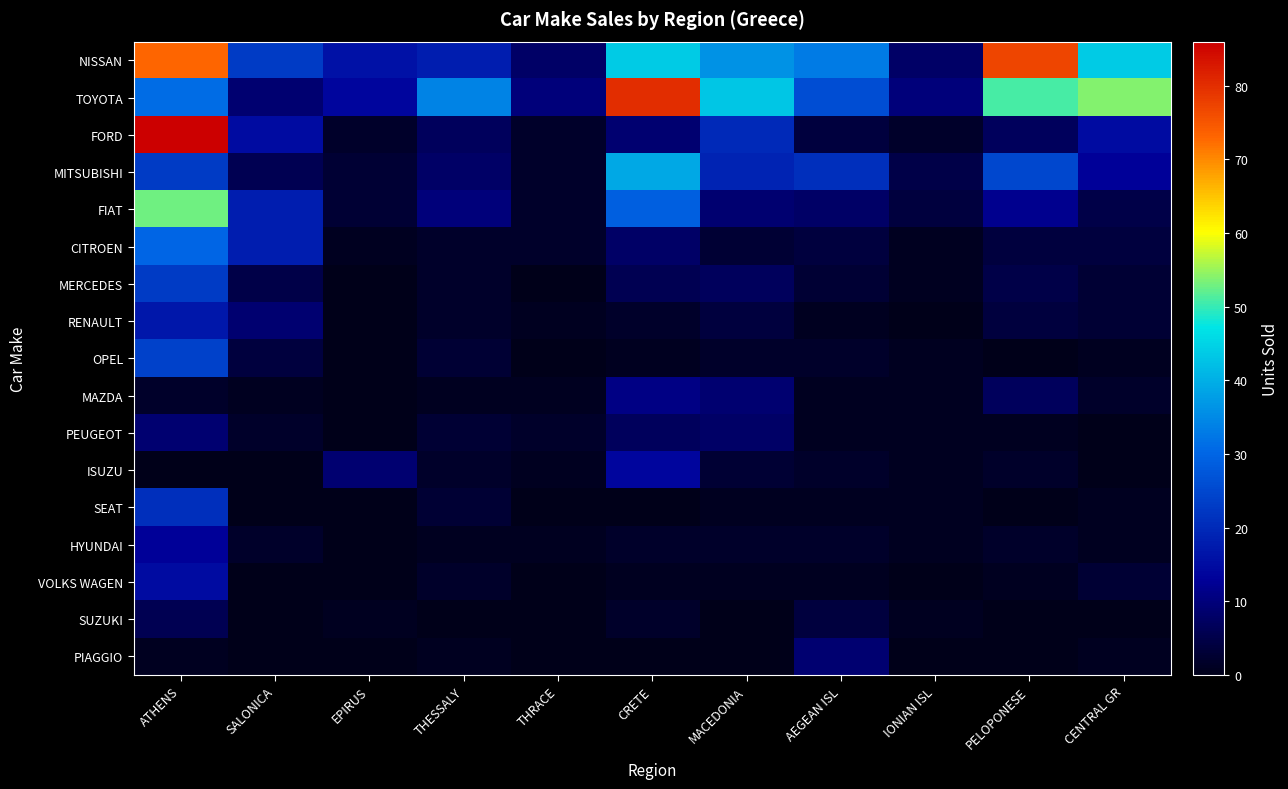

At which category is the sum across all series the highest?

ATHENS